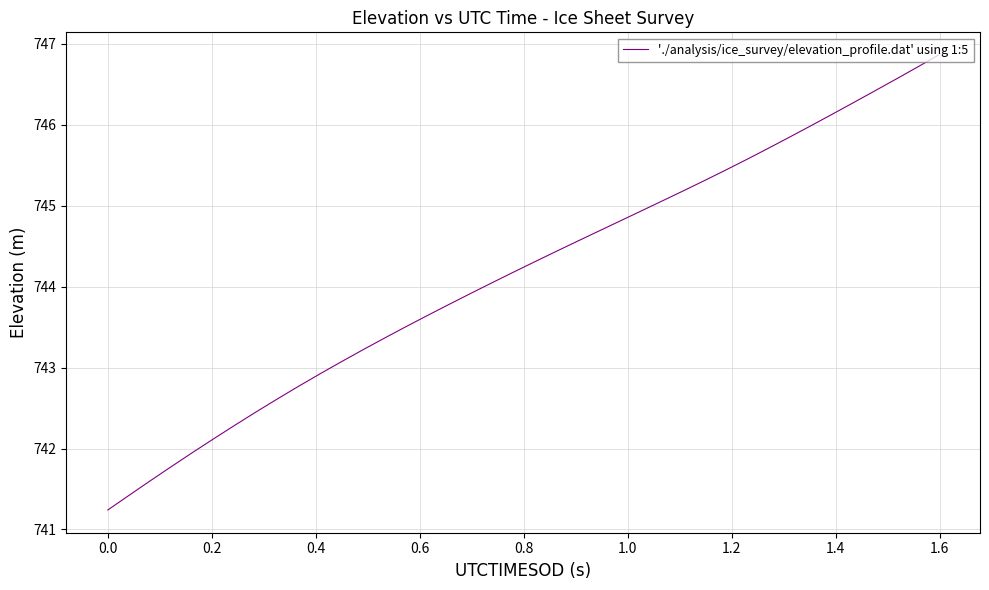

Reading left to right, transcribe all the data shown in this chart.

741.2	741.4	741.6	741.8	742.0	742.1	742.3	742.5	742.6	742.8	742.9	743.1	743.2	743.4	743.5	743.6	743.8	743.9	744.0	744.2	744.3	744.4	744.6	744.7	744.8	744.9	745.1	745.2	745.3	745.4	745.6	745.7	745.8	746.0	746.1	746.3	746.4	746.6	746.7	746.9